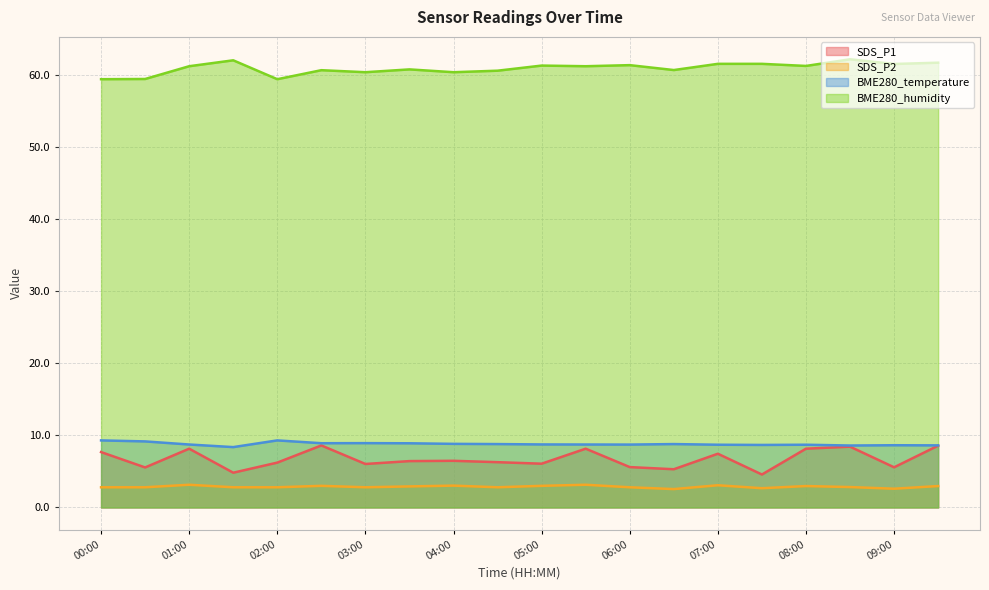

Is it true that SDS_P2 equals 3.1 at 05:30?

True